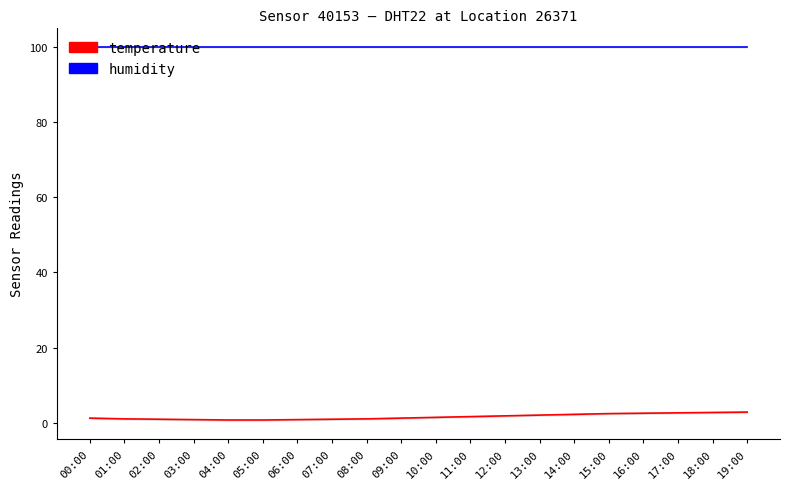

Is it true that temperature equals 0.9 at 06:00?

True